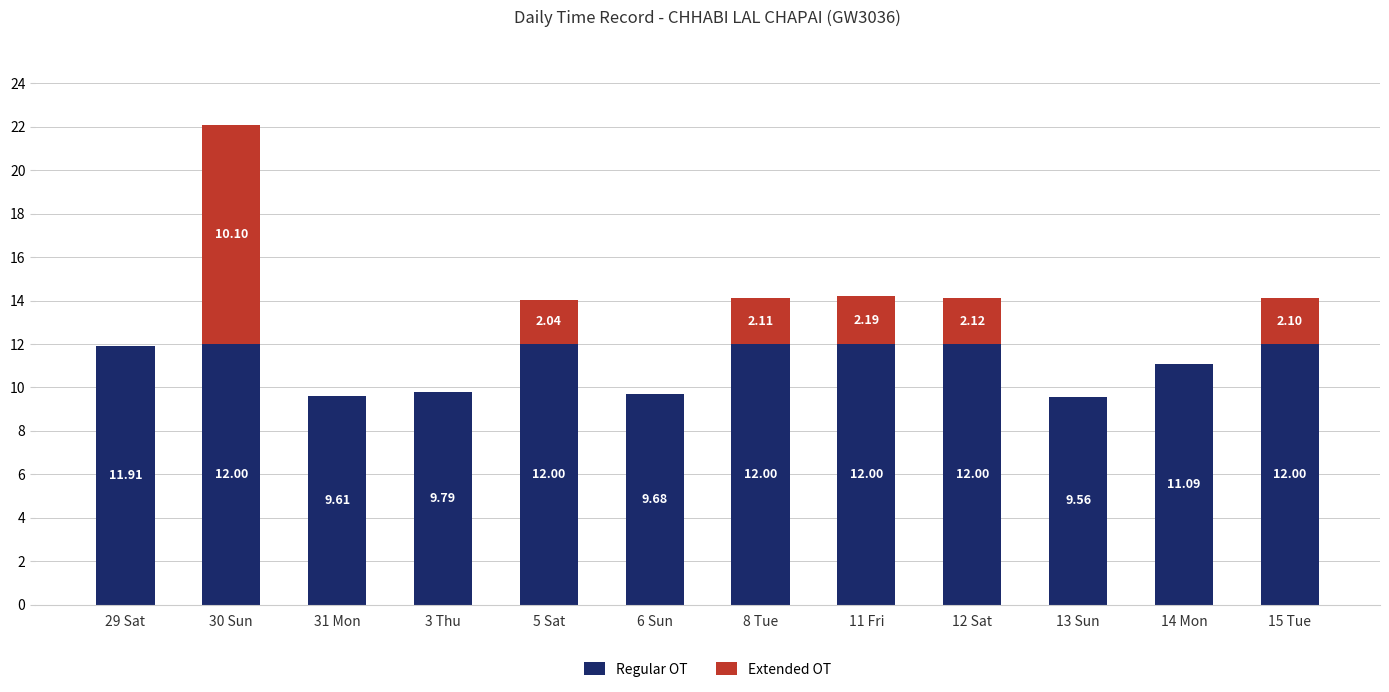

At which category is the sum across all series the highest?

30 Sun